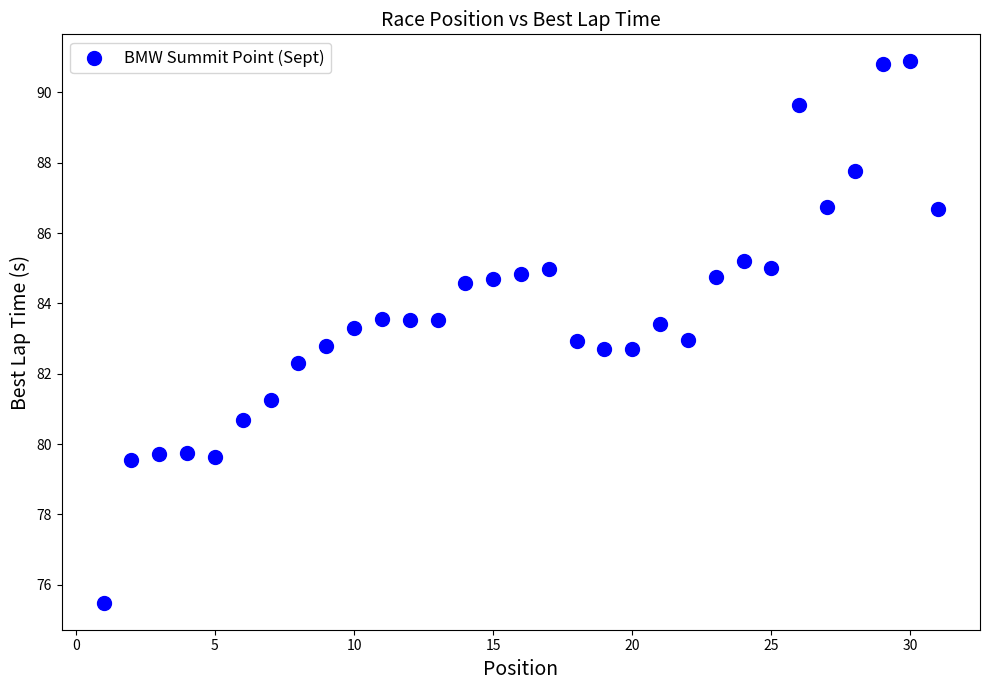

What is the range of X values (max minus min)?

30.0